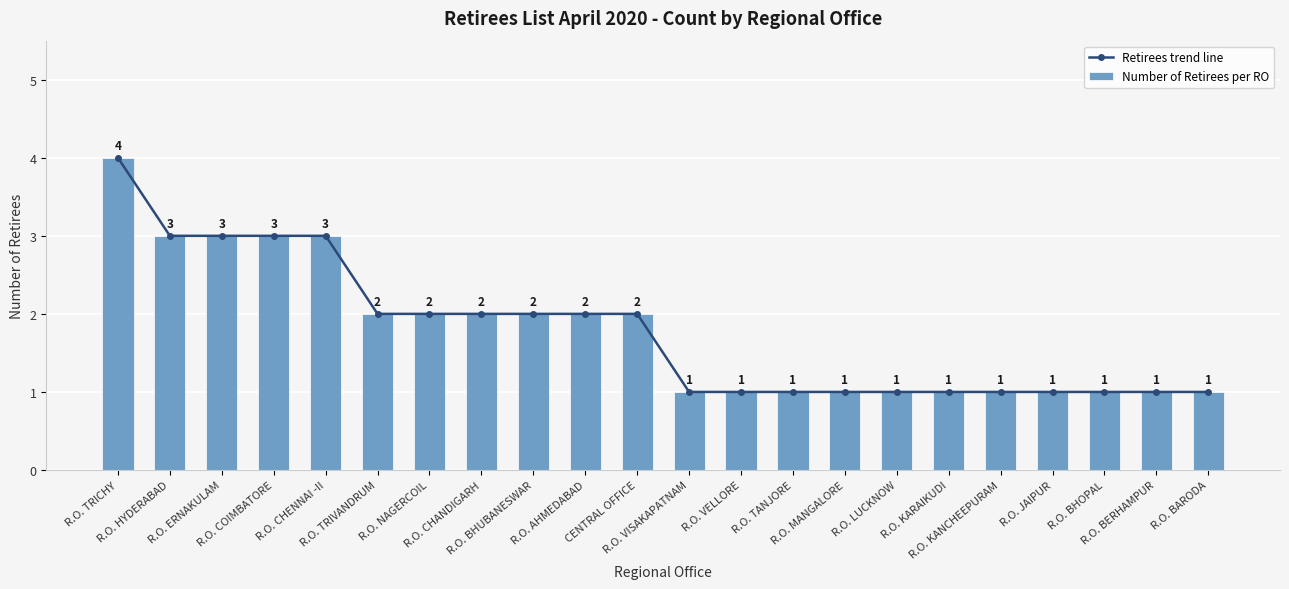

What is the difference between the second highest and minimum values in the Retirees trend line series?

2